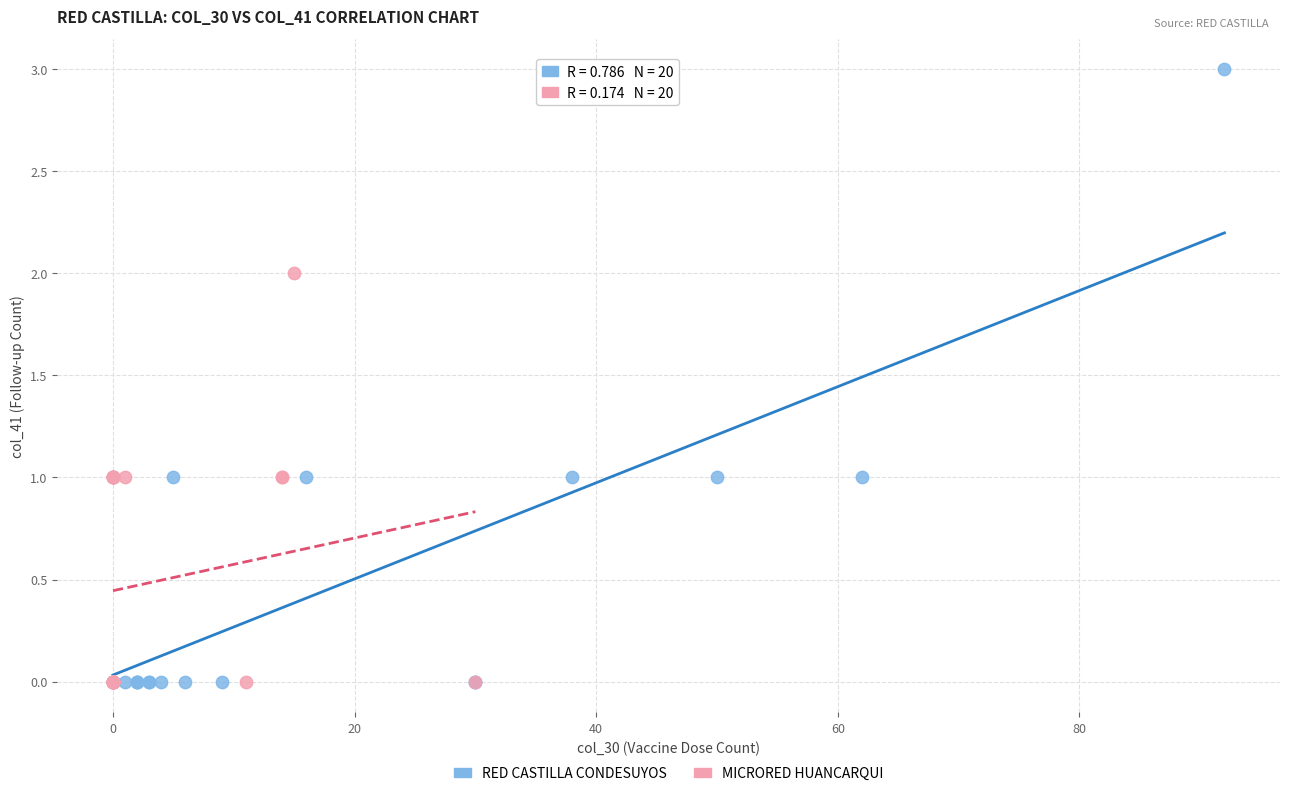

Which series has the largest Y range (max minus min)?

RED CASTILLA CONDESUYOS